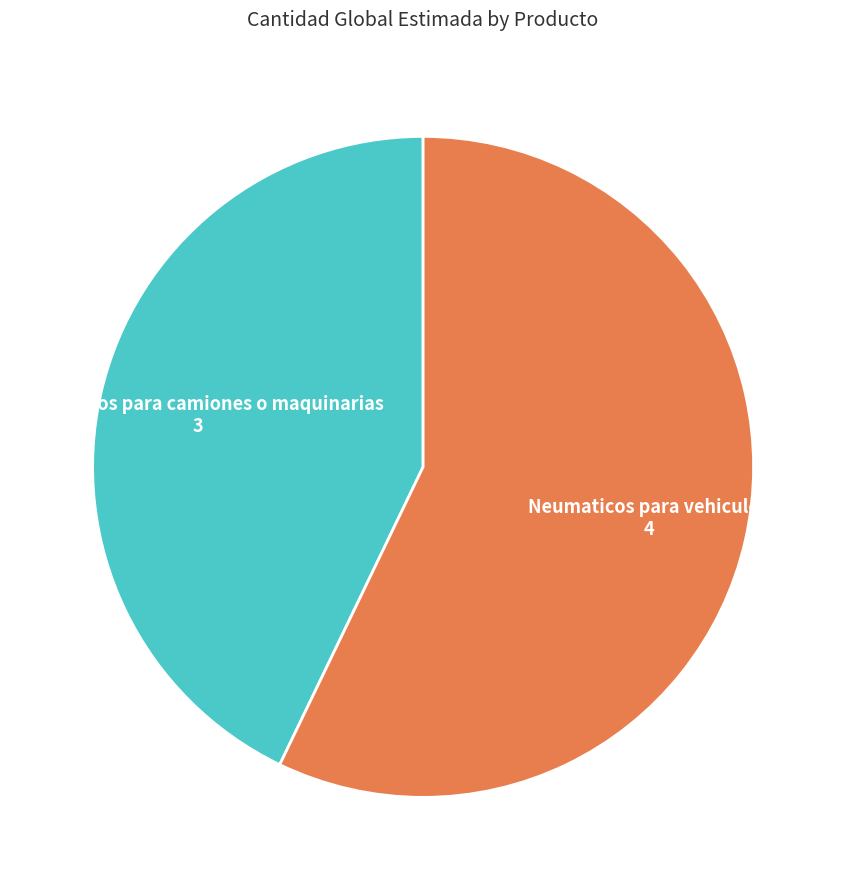

Is there any slice that represents more than half of the pie?

Yes